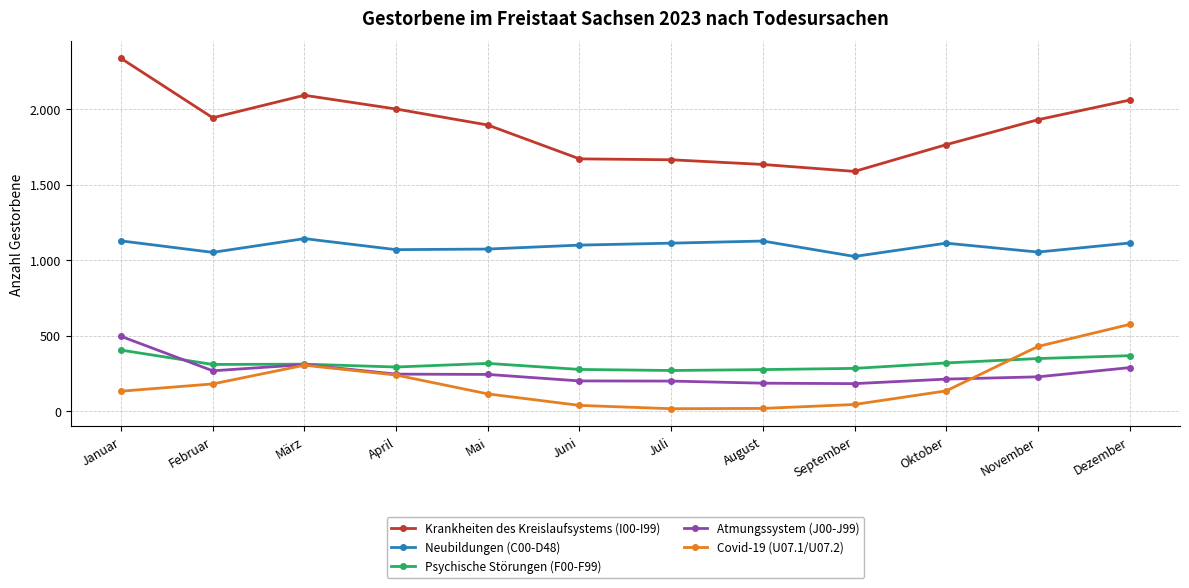

What is the value of the Covid-19 (U07.1/U07.2) point at the 1st from the left?

132